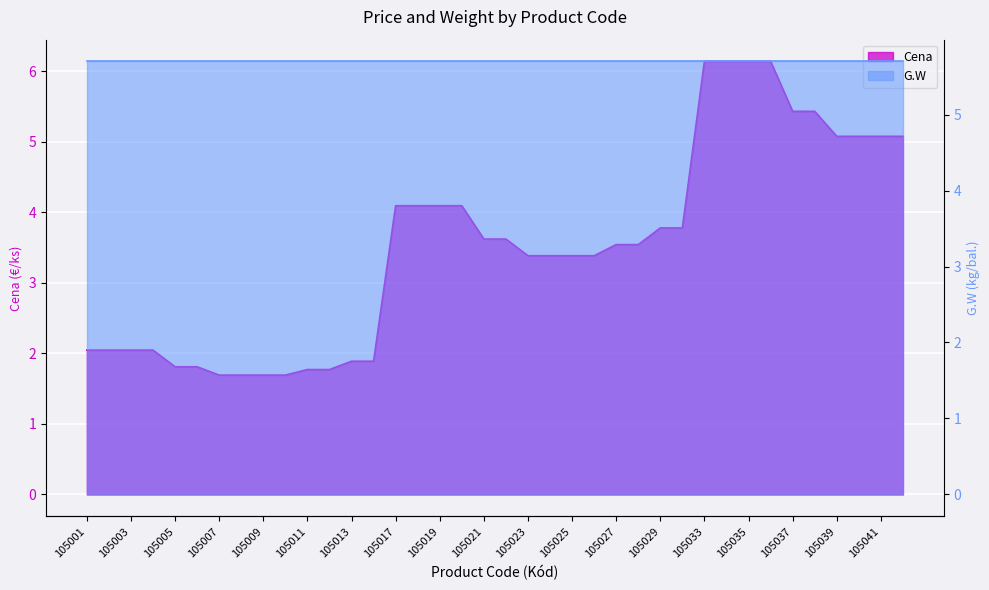

Reading left to right, transcribe all the data shown in this chart.

105001=2.0	105002=2.0	105003=2.0	105004=2.0	105005=1.8	105006=1.8	105007=1.7	105008=1.7	105009=1.7	105010=1.7	105011=1.8	105012=1.8	105013=1.9	105014=1.9	105017=4.1	105018=4.1	105019=4.1	105020=4.1	105021=3.6	105022=3.6	105023=3.4	105024=3.4	105025=3.4	105026=3.4	105027=3.5	105028=3.5	105029=3.8	105030=3.8	105033=6.1	105034=6.1	105035=6.1	105036=6.1	105037=5.4	105038=5.4	105039=5.1	105040=5.1	105041=5.1	105042=5.1